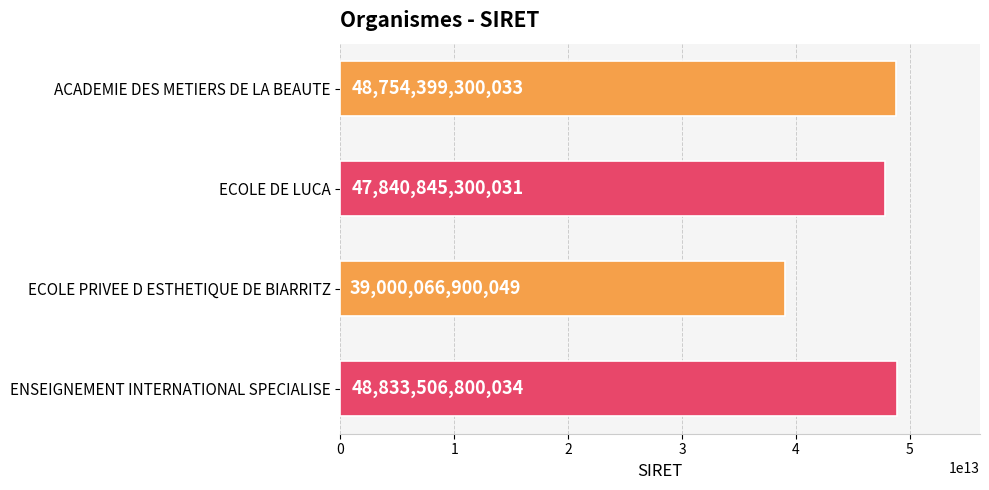

What is the change in value from ACADEMIE DES METIERS DE LA BEAUTE to ECOLE DE LUCA?

-913554000002